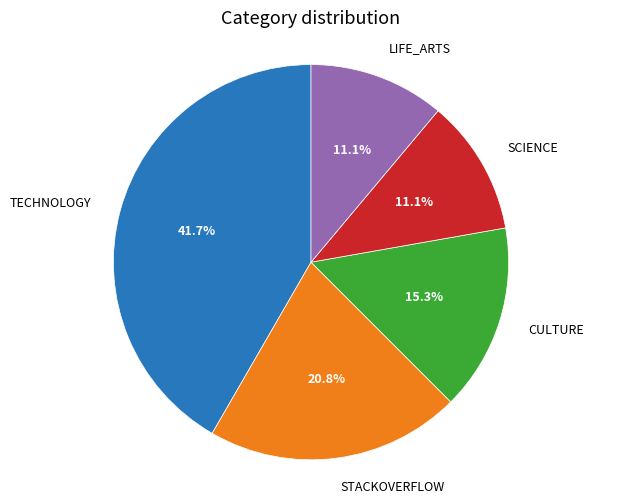

What is the largest slice in the pie chart?

TECHNOLOGY